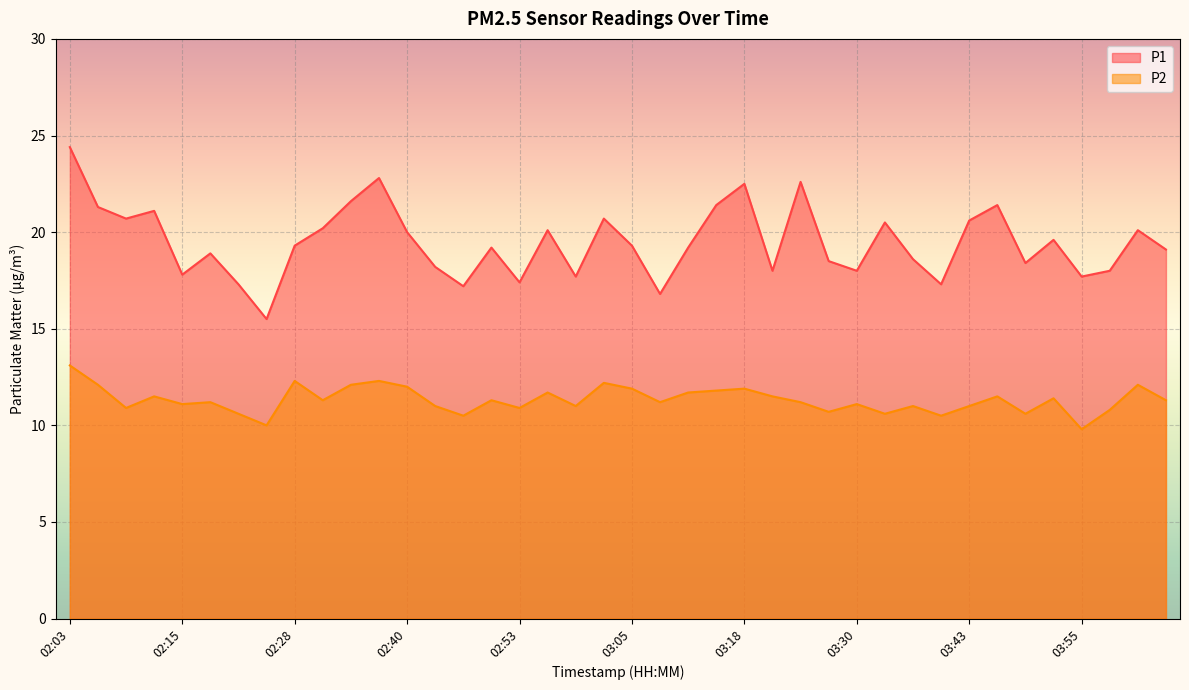

Is it true that P1 equals 18.6 at 03:36?

True